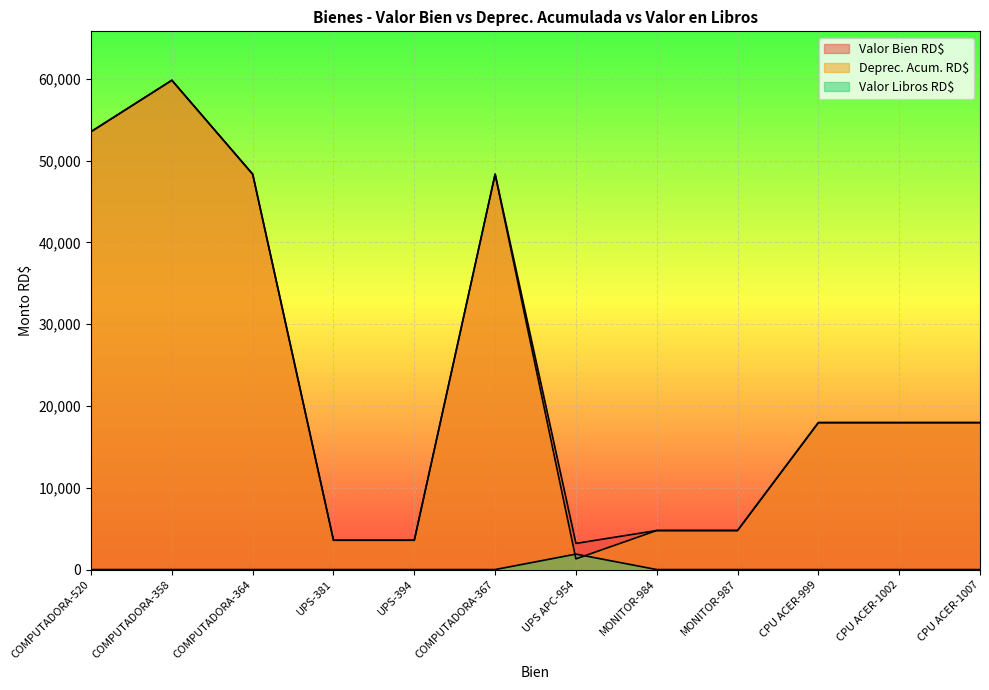

List the series in order of their peak value, highest first.

Valor Bien RD$, Deprec. Acum. RD$, Valor Libros RD$